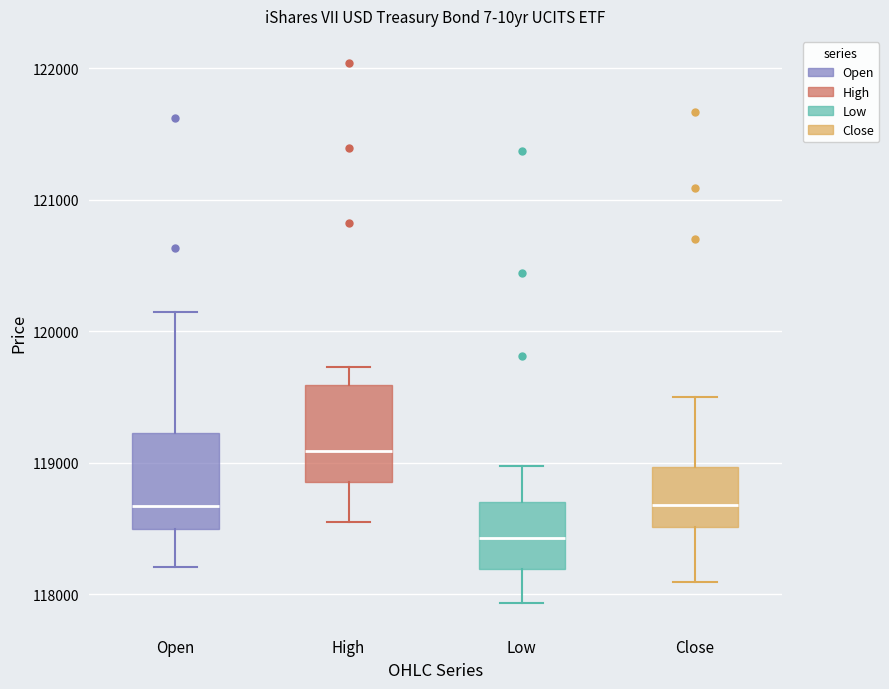

Reading left to right, read every box against the y-axis: the position of its median line, the range the box covers, and the ends of its whiskers. The values are not printed on the chart, so give them approximately, as read against the axis.

Open: median 118700, box 118500 to 119200, whiskers 118200 to 120100
High: median 119100, box 118900 to 119600, whiskers 118600 to 119700
Low: median 118400, box 118200 to 118700, whiskers 117900 to 119000
Close: median 118700, box 118500 to 119000, whiskers 118100 to 119500